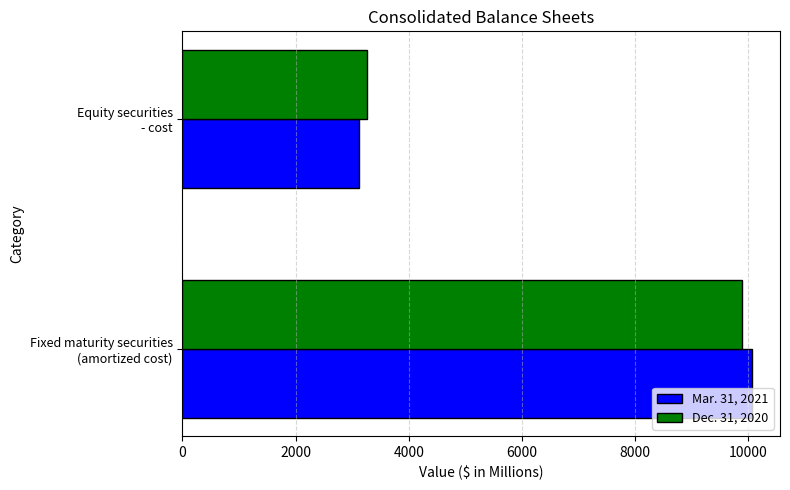

Which series has the largest range (max minus min)?

Mar. 31, 2021